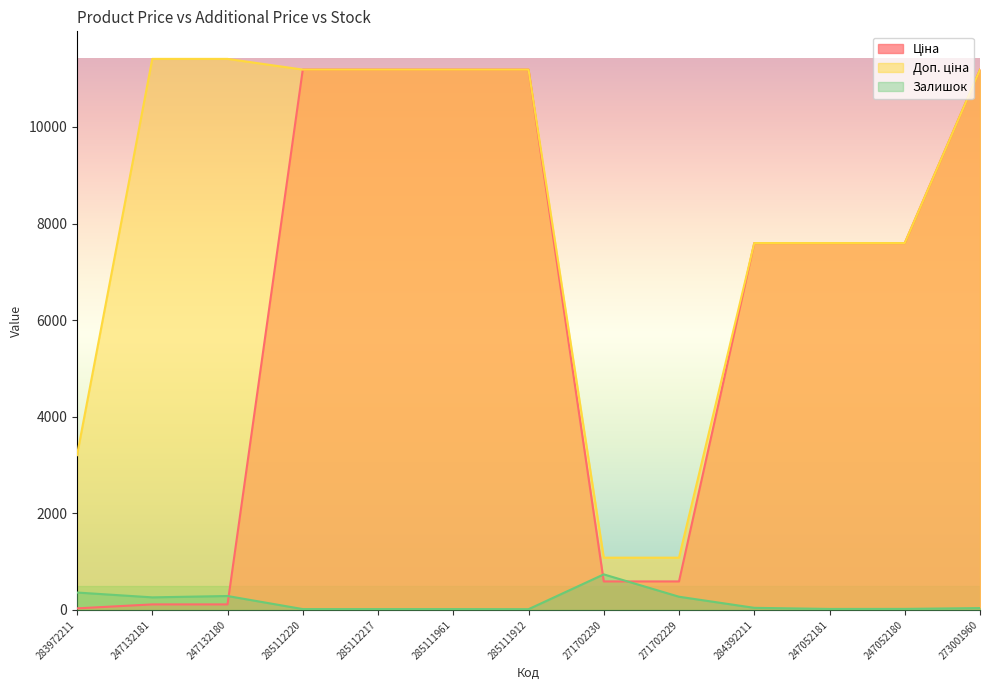

The value of Залишок at 285112217 is 17.0. True or false?

True